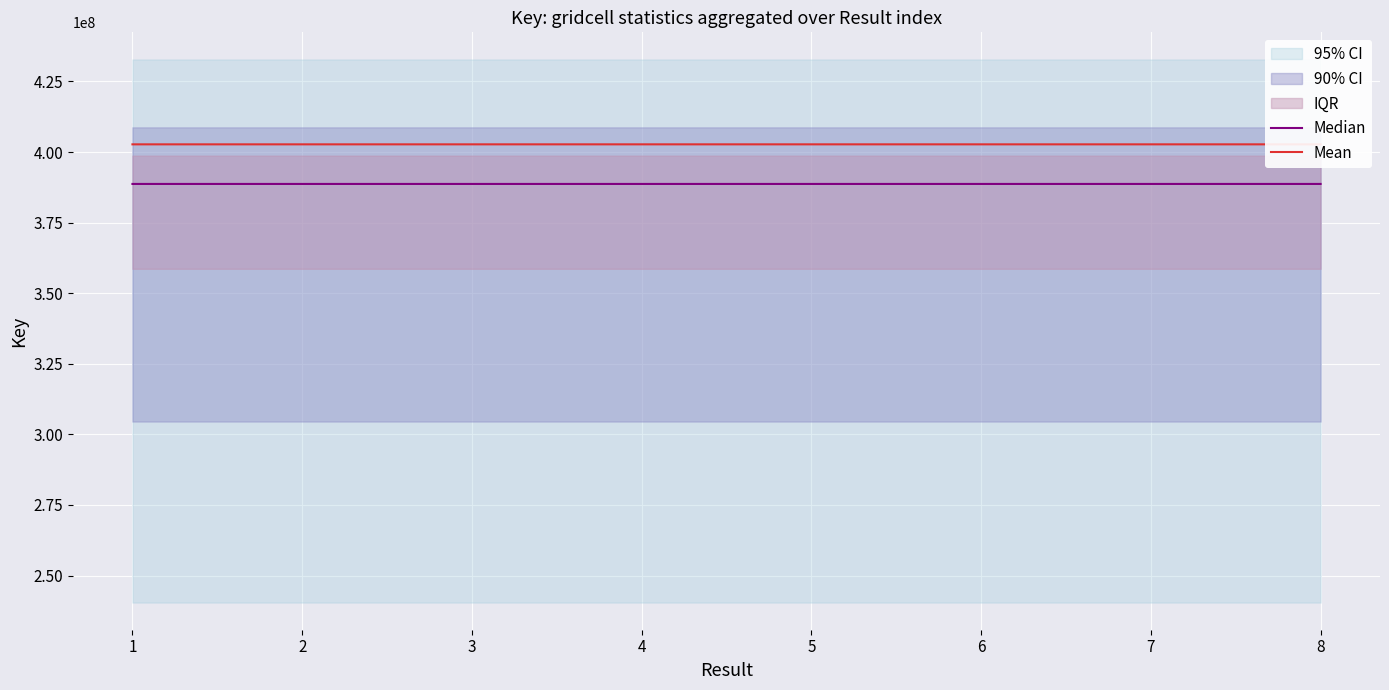

Rank the categories by Mean value from highest to lowest.

8, 5, 4, 6, 1, 3, 7, 2